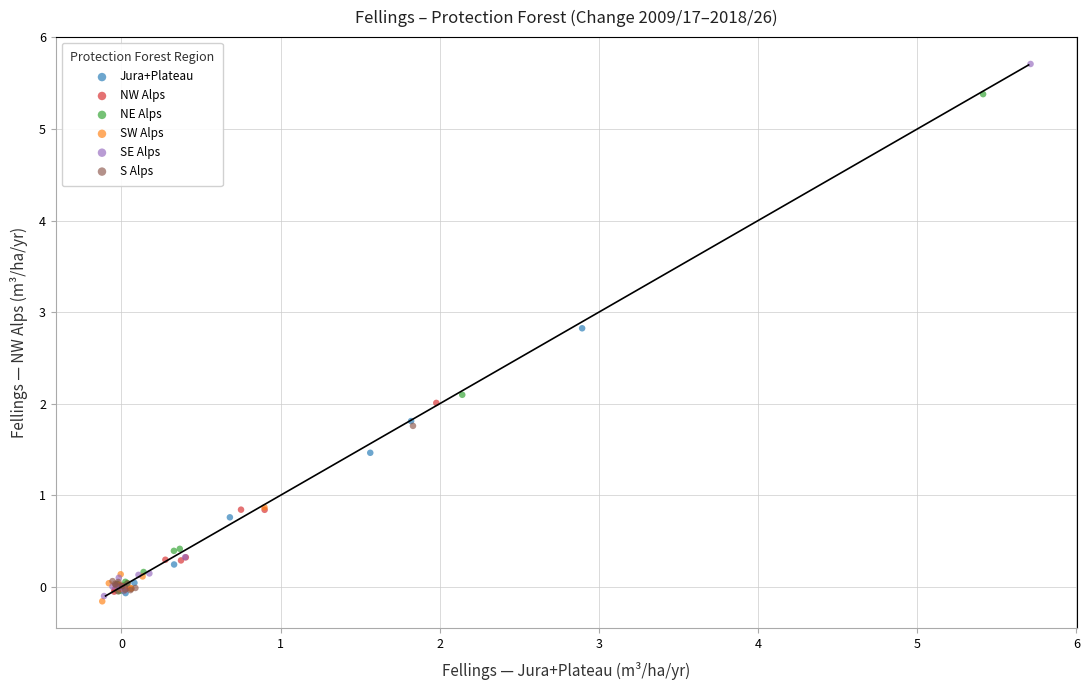

Which series has the widest spread of Y values?

SE Alps